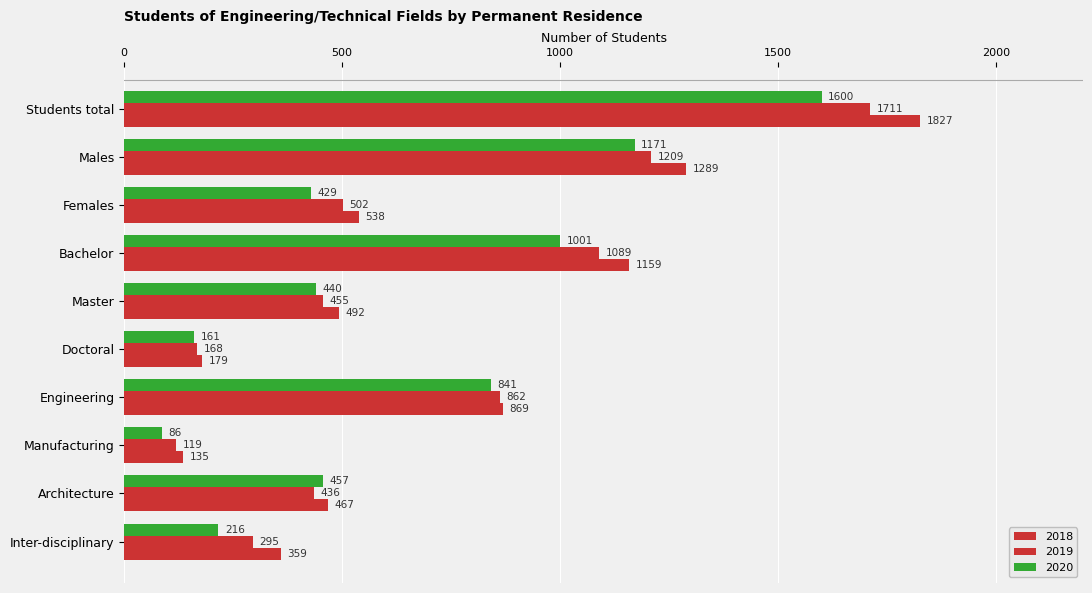

How many series are shown in this chart?

3